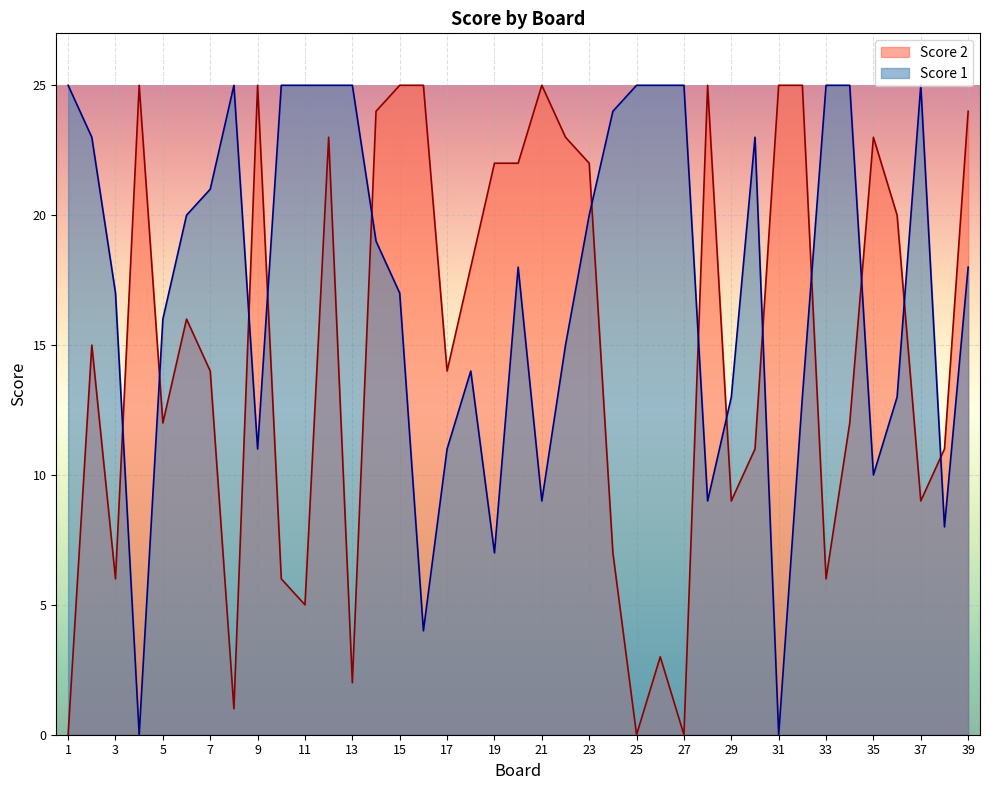

Reading left to right, what are all the values shown in this chart?

Score 1: 1=25	2=23	3=17	4=0	5=16	6=20	7=21	8=25	9=11	10=25	11=25	12=25	13=25	14=19	15=17	16=4	17=11	18=14	19=7	20=18	21=9	22=15	23=20	24=24	25=25	26=25	27=25	28=9	29=13	30=23	31=0	32=13	33=25	34=25	35=10	36=13	37=25	38=8	39=18
Score 2: 1=0	2=15	3=6	4=25	5=12	6=16	7=14	8=1	9=25	10=6	11=5	12=23	13=2	14=24	15=25	16=25	17=14	18=18	19=22	20=22	21=25	22=23	23=22	24=7	25=0	26=3	27=0	28=25	29=9	30=11	31=25	32=25	33=6	34=12	35=23	36=20	37=9	38=11	39=24